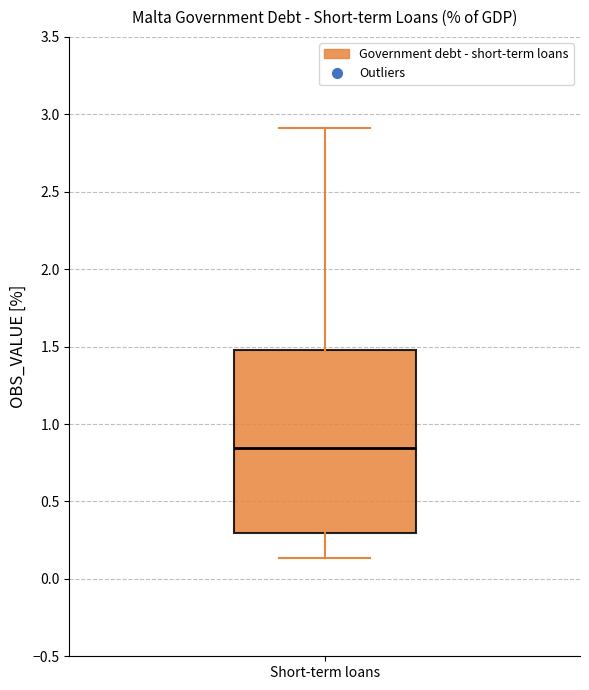

Where is the lower edge of the box for Short-term loans on the y-axis? The values are not printed on the chart, so give them approximately, as read against the axis.

0.30